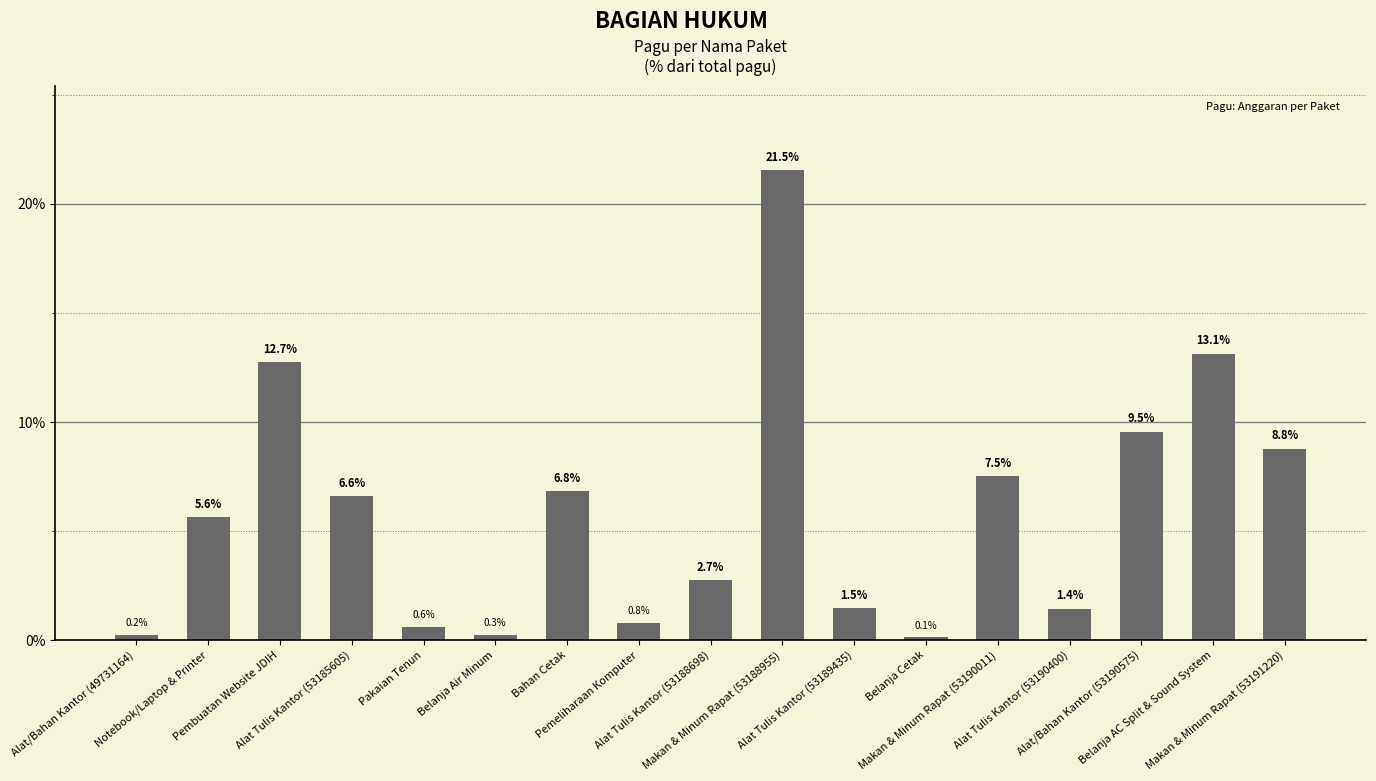

Rank the categories by value from highest to lowest.

Makan & Minum Rapat (53188955), Belanja AC Split & Sound System, Pembuatan Website JDIH, Alat/Bahan Kantor (53190575), Makan & Minum Rapat (53191220), Makan & Minum Rapat (53190011), Bahan Cetak, Alat Tulis Kantor (53185605), Notebook/Laptop & Printer, Alat Tulis Kantor (53188698), Alat Tulis Kantor (53189435), Alat Tulis Kantor (53190400), Pemeliharaan Komputer, Pakaian Tenun, Belanja Air Minum, Alat/Bahan Kantor (49731164), Belanja Cetak